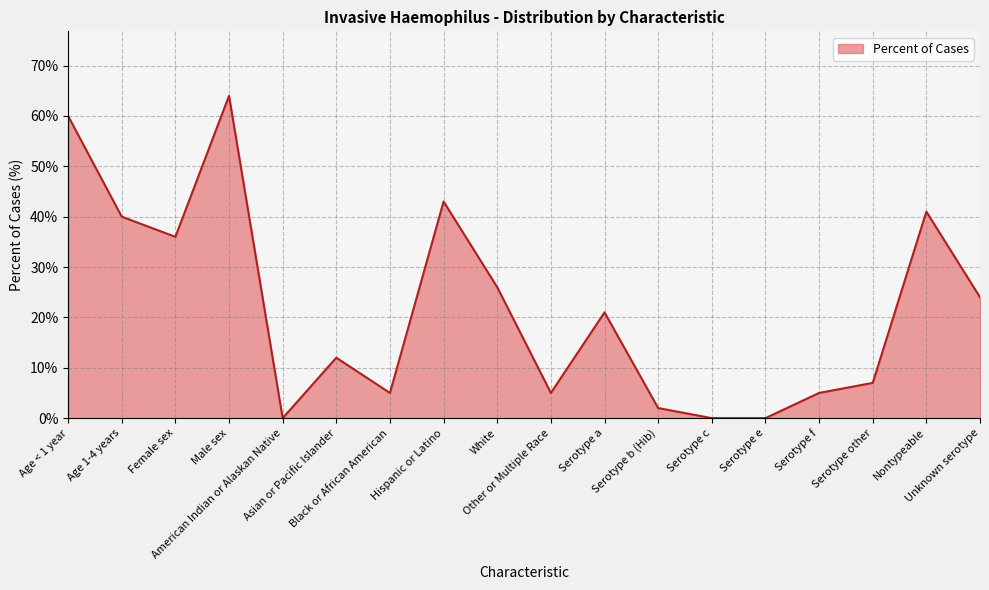

How many lines are shown in the chart?

1